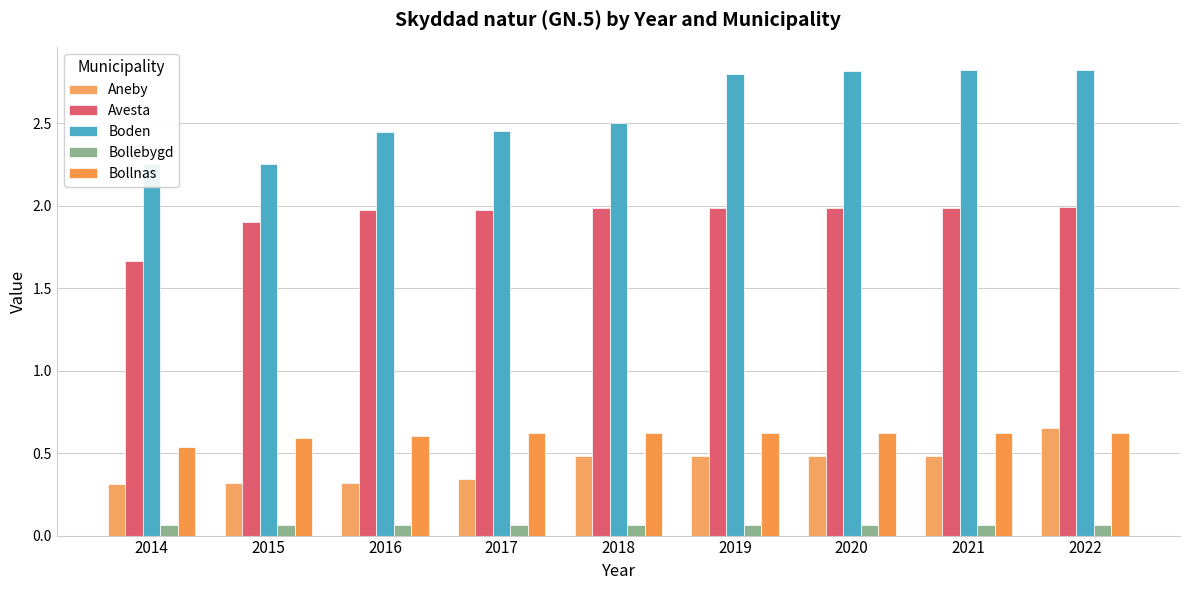

Is it true that Boden equals 2.3 at 2014?

True